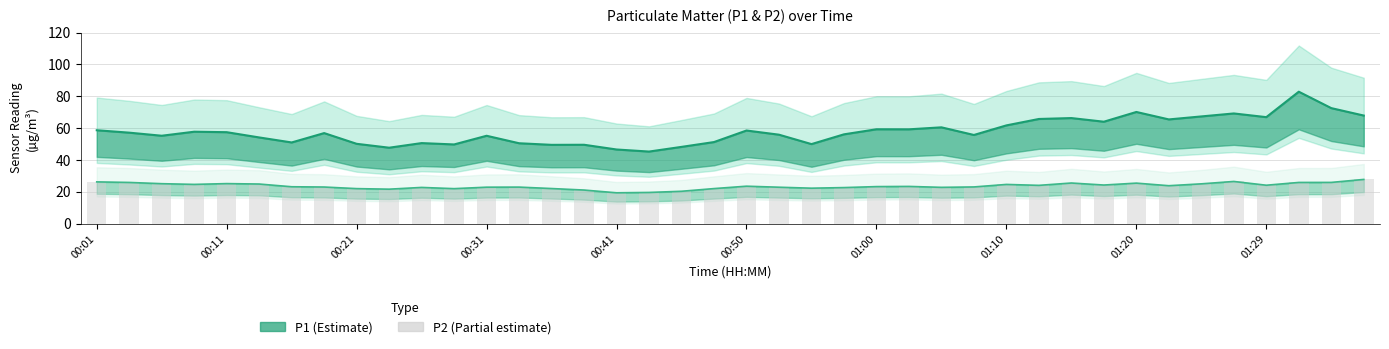

What position from the left is 33?

34